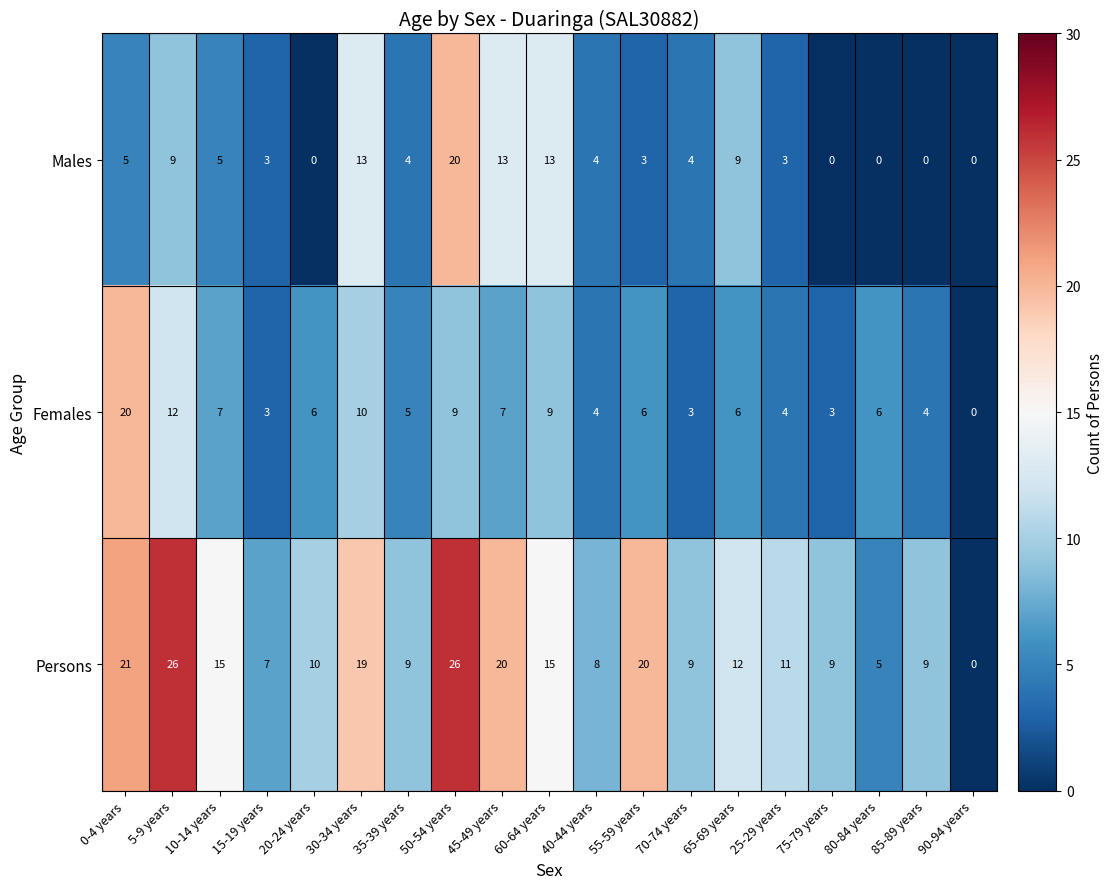

What is the difference between the highest and lowest values at 55-59 years?

17